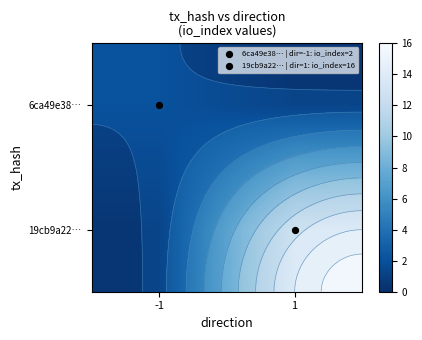

At which label does 6ca49e38… reach its peak?

-1